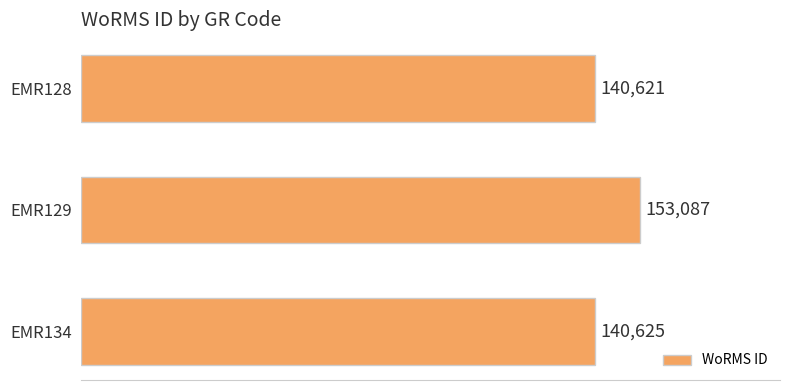

The value at EMR129 is 153087. True or false?

True